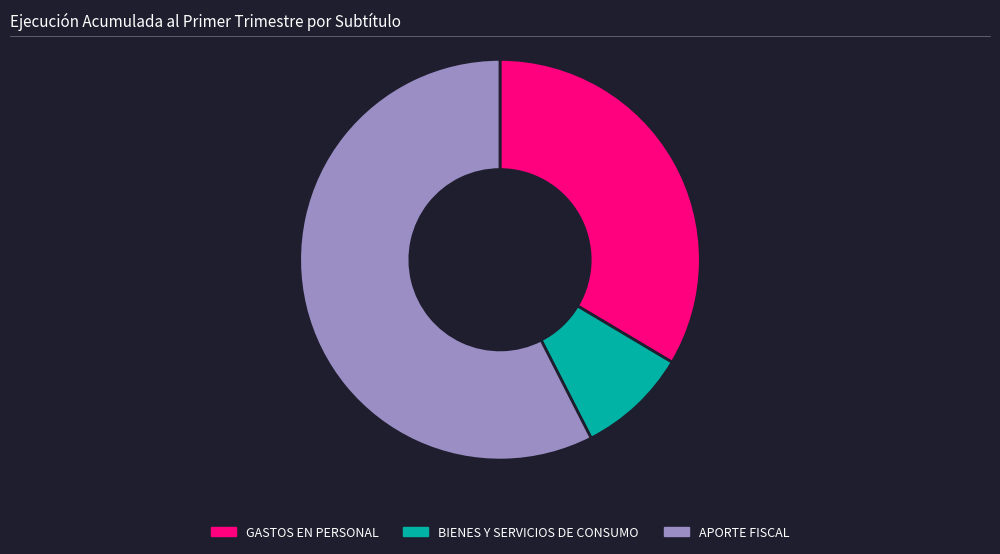

Which has a higher value, APORTE FISCAL or GASTOS EN PERSONAL?

APORTE FISCAL